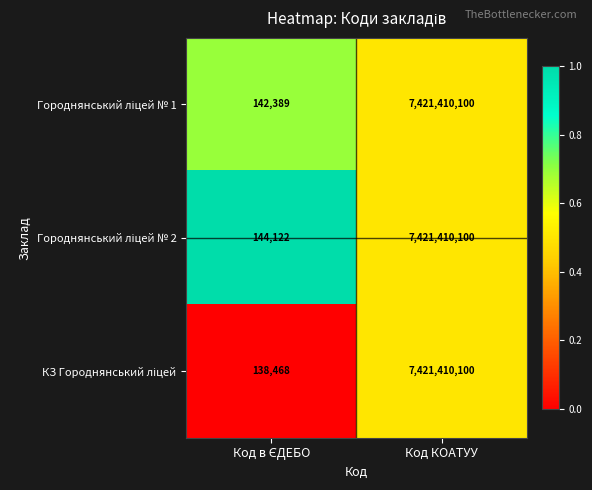

What is the smallest value displayed?

138468